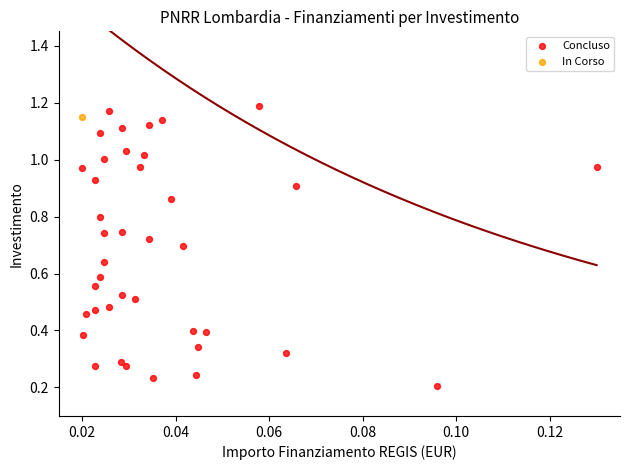

What are all the series names shown in the legend?

Concluso, In Corso